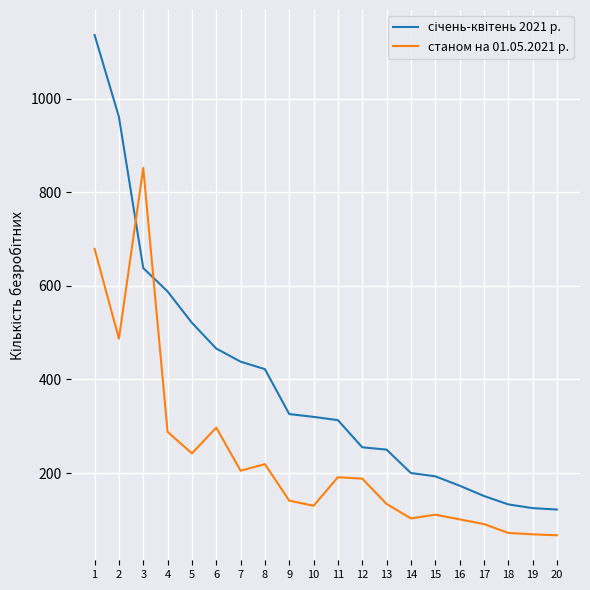

What is the total value across all series at 5?

763